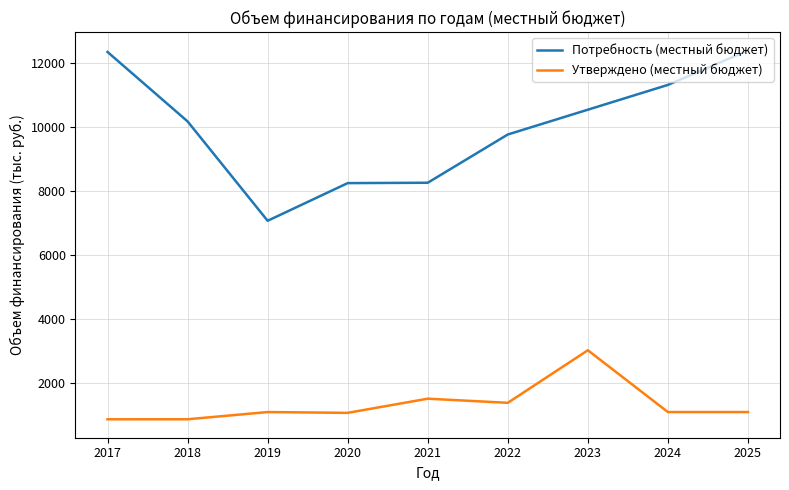

At which label does Потребность (местный бюджет) reach its minimum?

2019